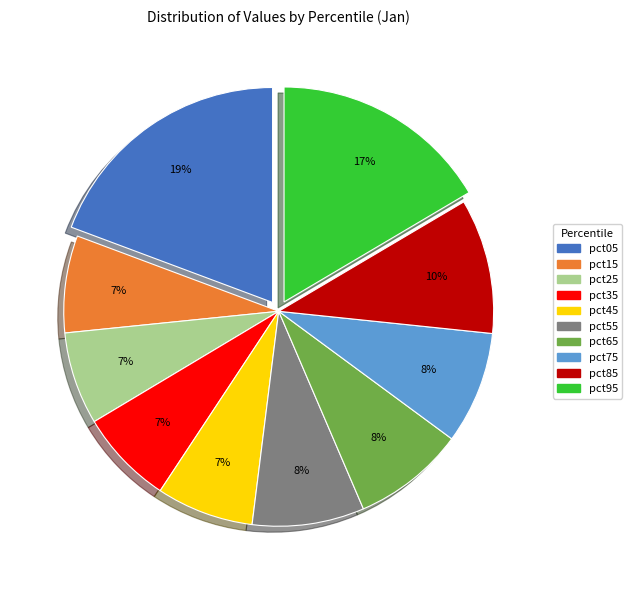

How many segments does this pie chart have?

10